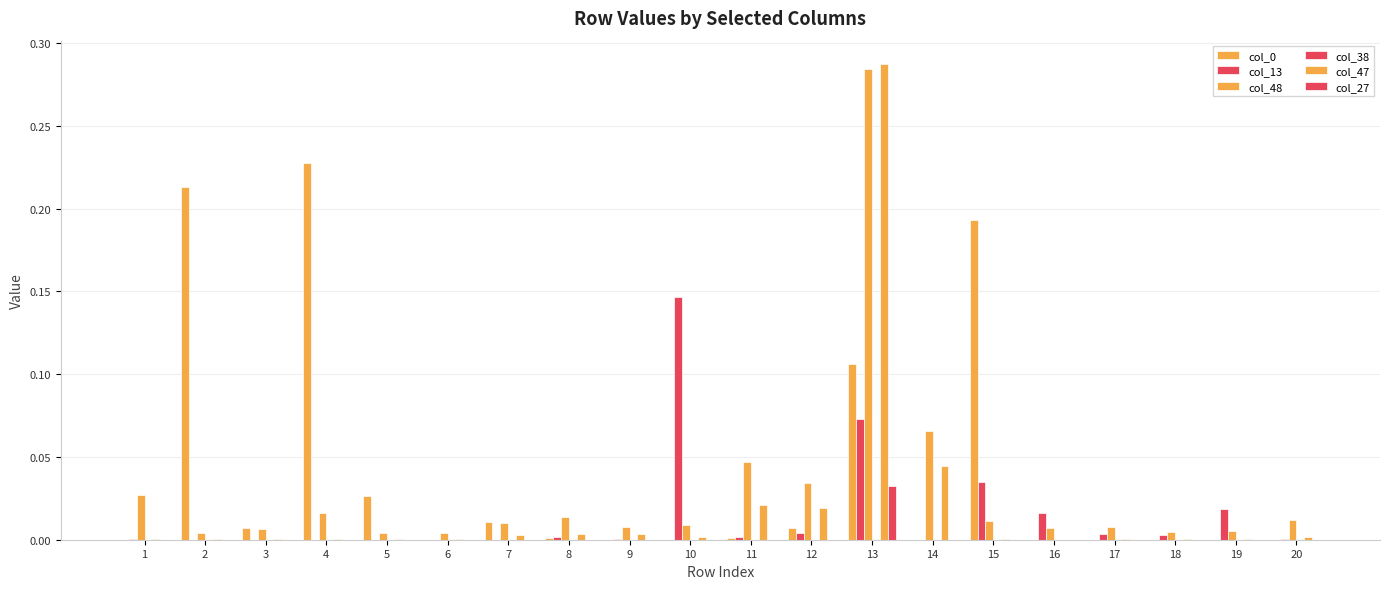

Is the value of col_47 at 3 greater than the value of col_48 at 10?

No